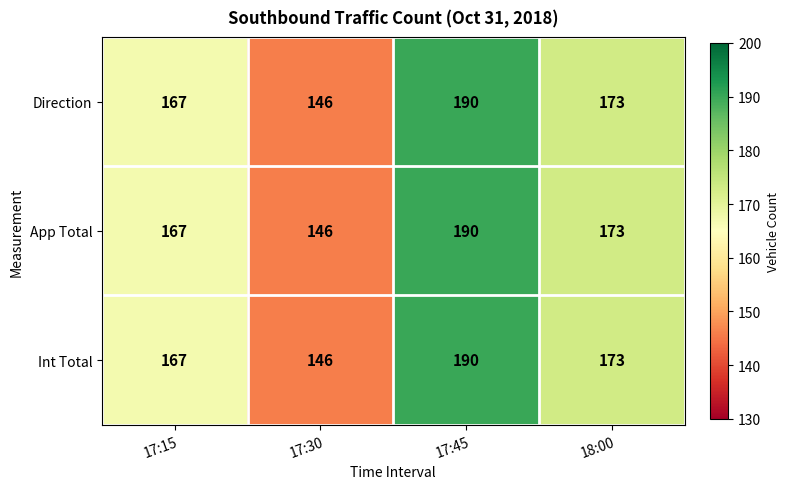

The value of Direction at 17:45 is 190. True or false?

True